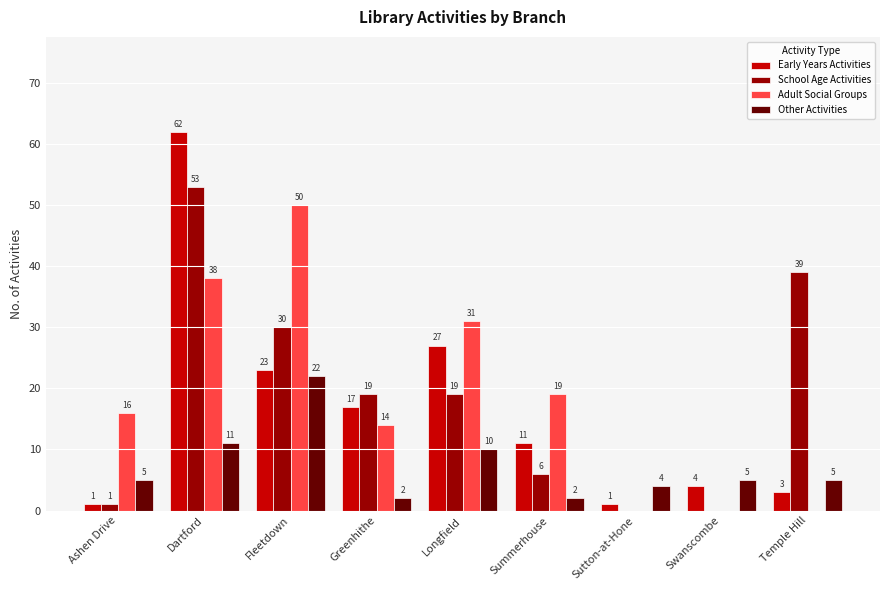

What are all the series names shown in the legend?

Early Years Activities, School Age Activities, Adult Social Groups, Other Activities